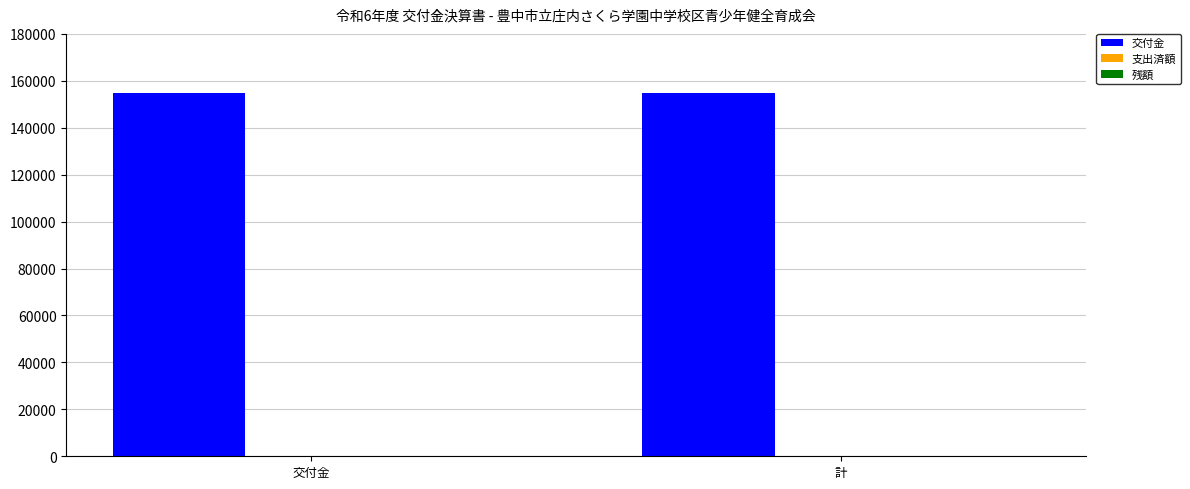

At which category does the chart reach its peak across all series?

交付金